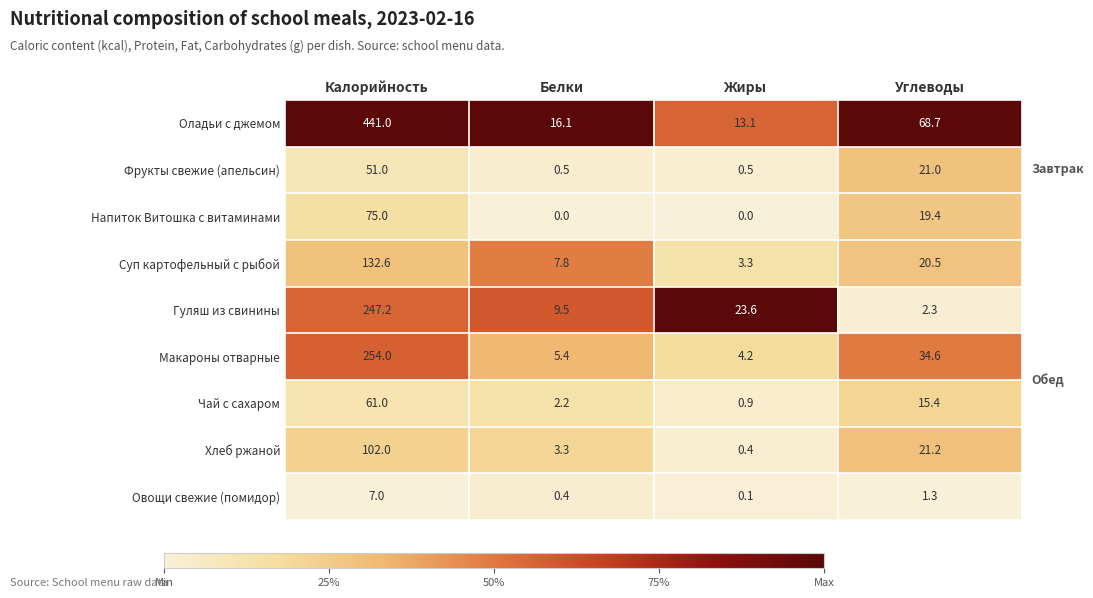

What value does the Оладьи с джемом series have at Калорийность?

441.0